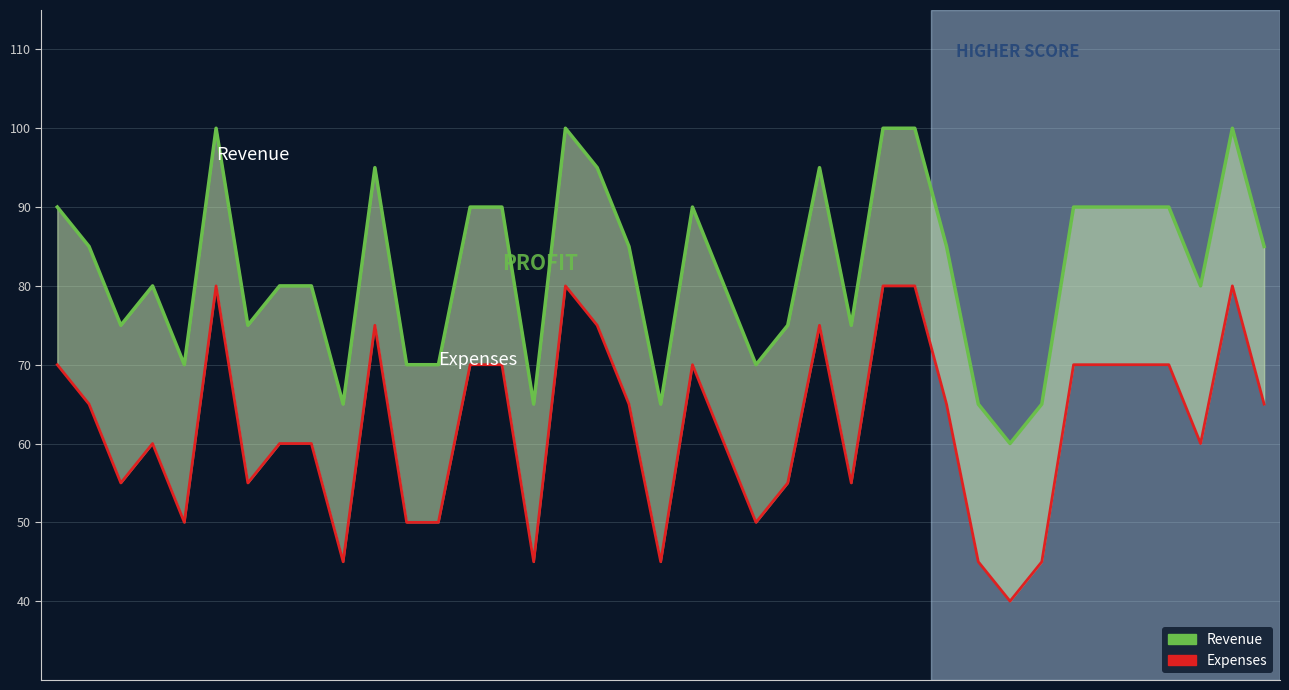

How many data points in Revenue are above 85?

16